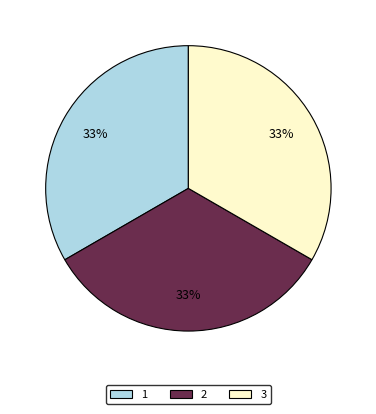

Do 2 and 1 together represent more than half of the pie?

Yes